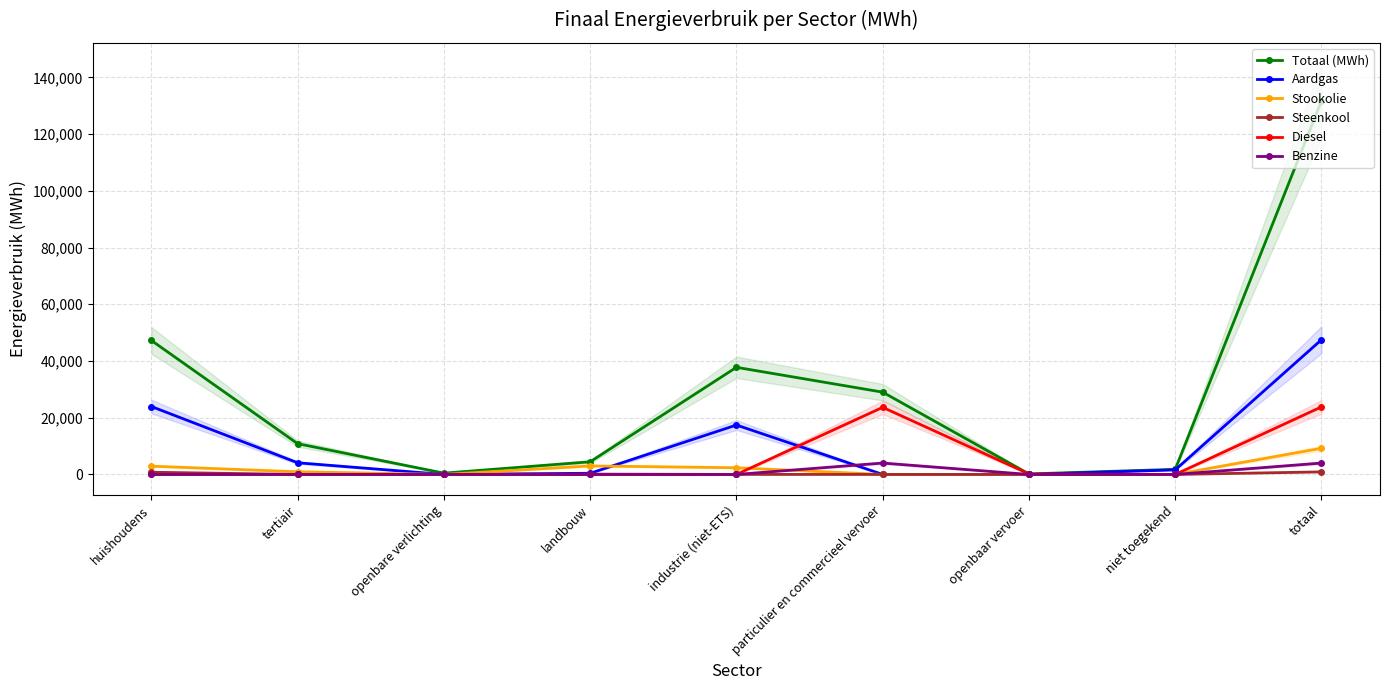

In Stookolie, how many points are higher than both neighbors (excluding endpoints)?

1